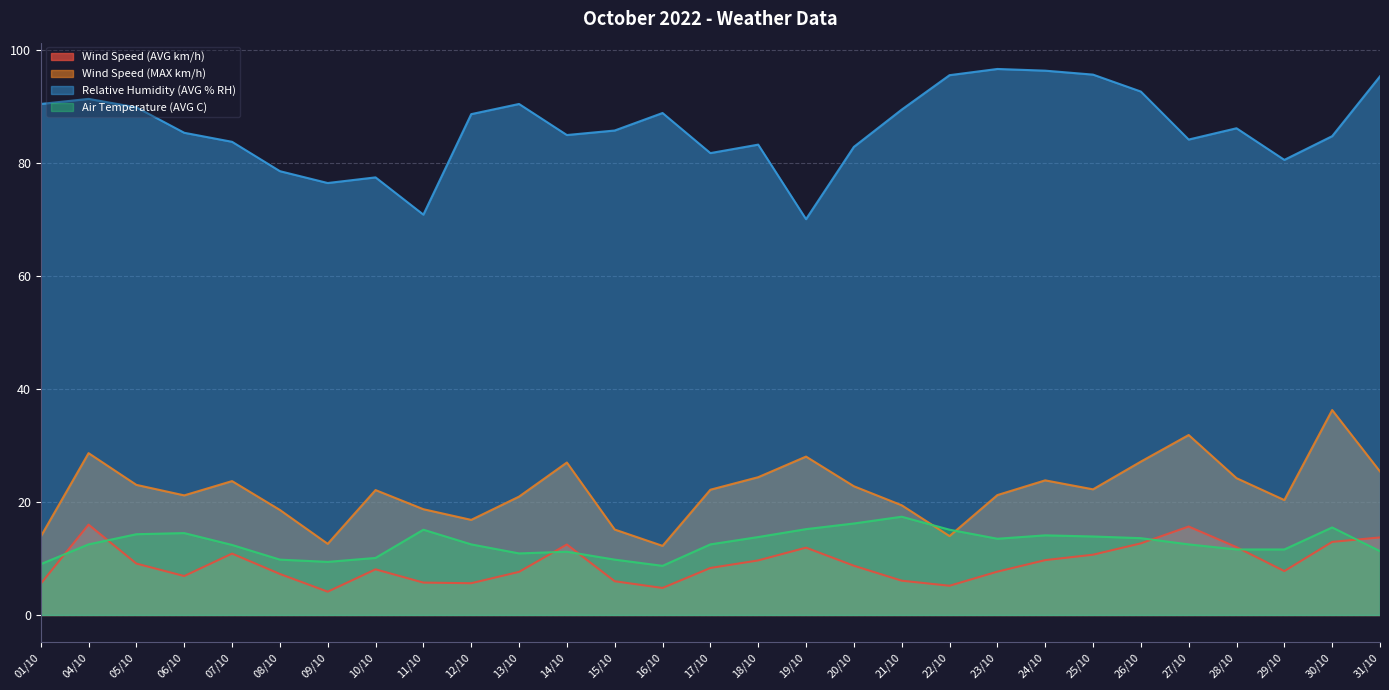

Rank the categories by Wind Speed (AVG km/h) value from highest to lowest.

04/10, 27/10, 31/10, 30/10, 26/10, 14/10, 28/10, 19/10, 07/10, 25/10, 24/10, 18/10, 05/10, 20/10, 17/10, 10/10, 29/10, 23/10, 13/10, 08/10, 06/10, 21/10, 15/10, 11/10, 12/10, 01/10, 22/10, 16/10, 09/10